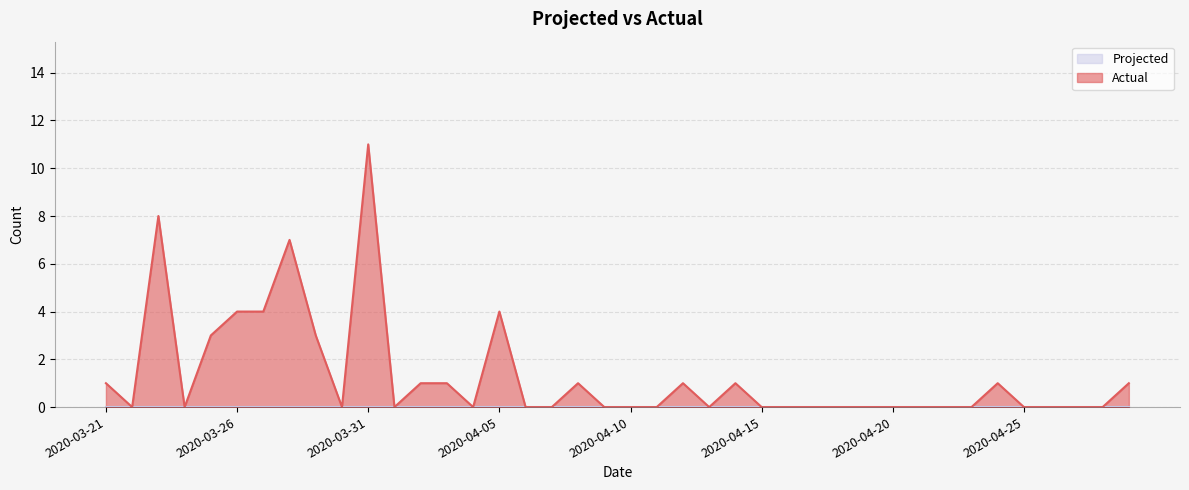

What position from the left is 2020-04-01?

12